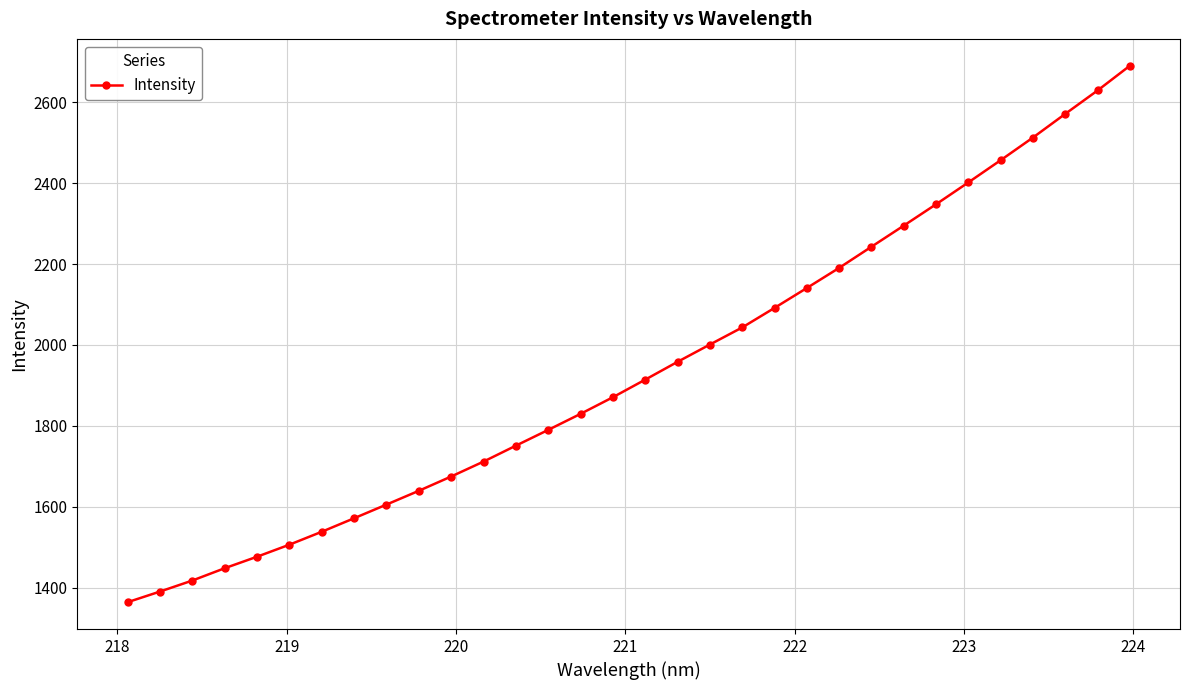

Reading left to right, extract all data points from this chart.

1364.0	1390.2	1417.5	1447.9	1476.4	1506.1	1538.1	1571.5	1605.3	1639.3	1674.7	1711.6	1750.9	1789.9	1829.5	1870.6	1914.1	1958.1	2000.9	2043.1	2091.4	2140.6	2190.4	2242.7	2294.9	2347.7	2401.8	2456.6	2512.7	2571.2	2629.0	2690.2